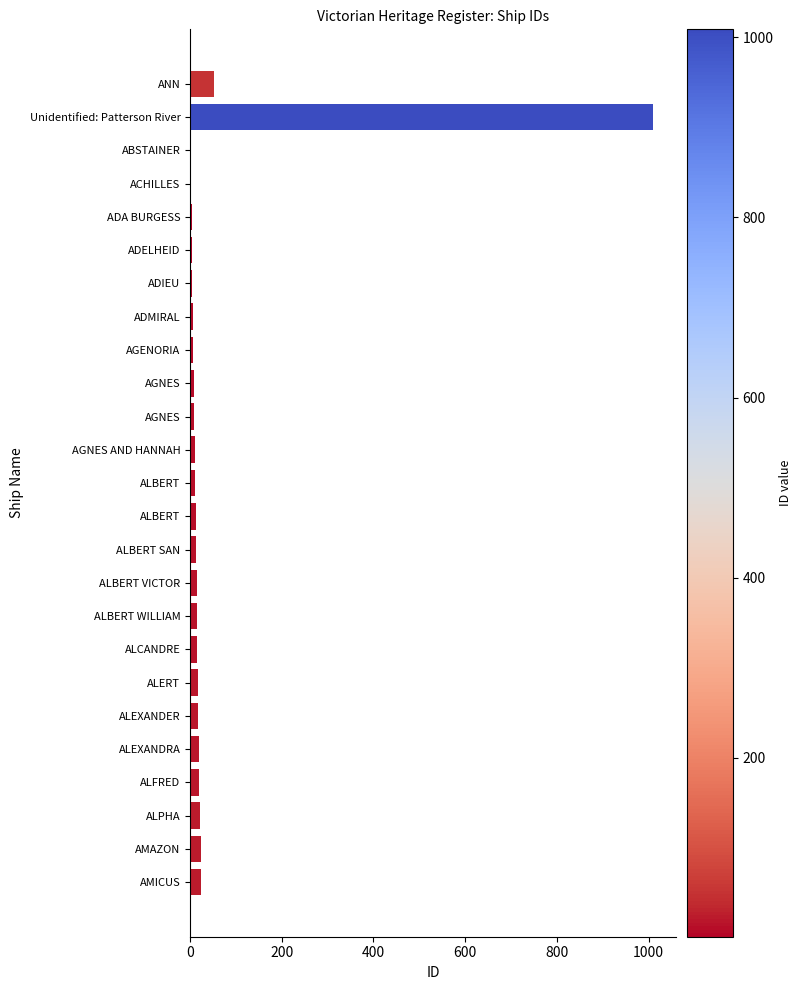

How many categories are shown in the chart?

25